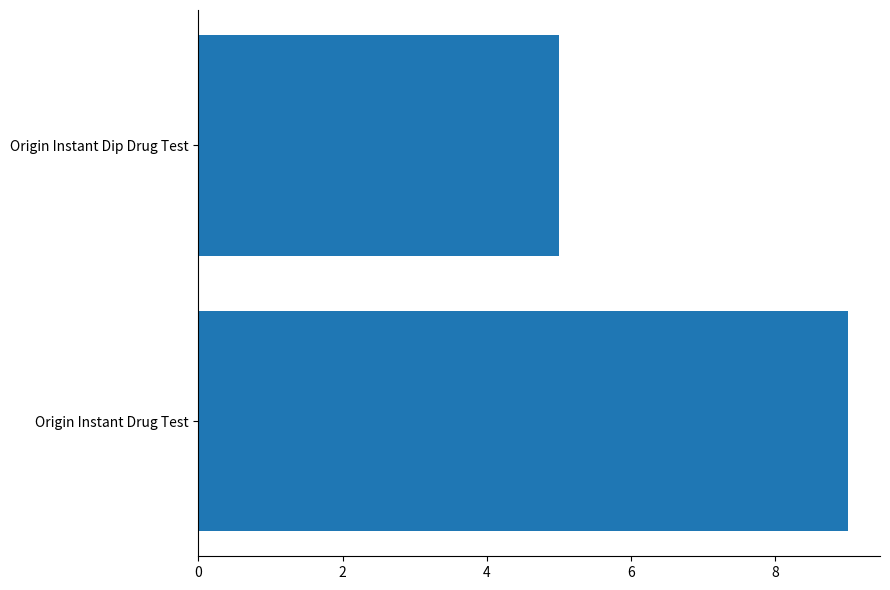

Between Origin Instant Dip Drug Test and Origin Instant Drug Test, which is larger?

Origin Instant Drug Test